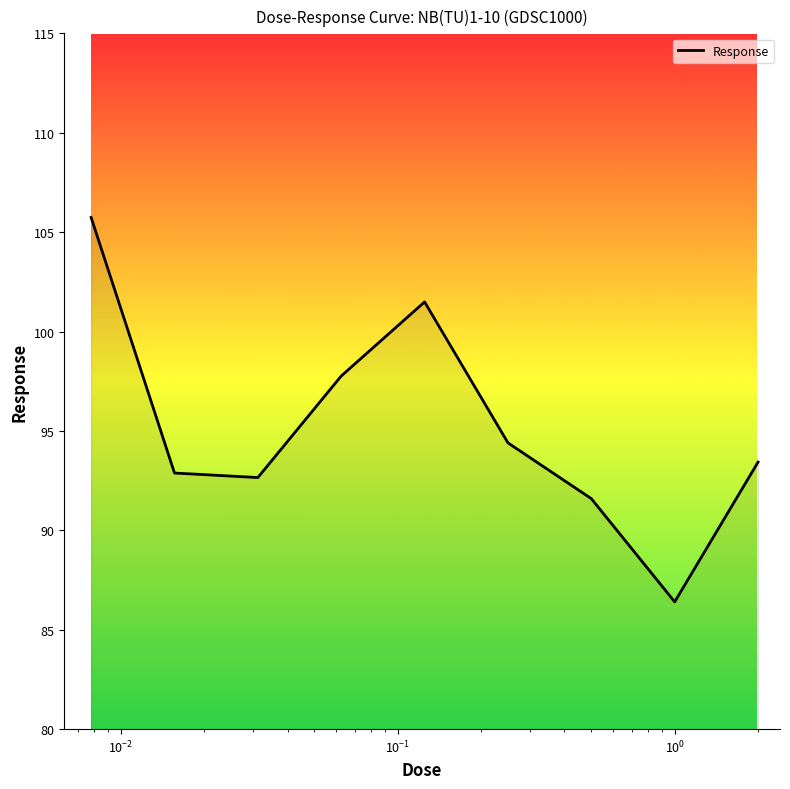

What is the sum of all values?

856.4